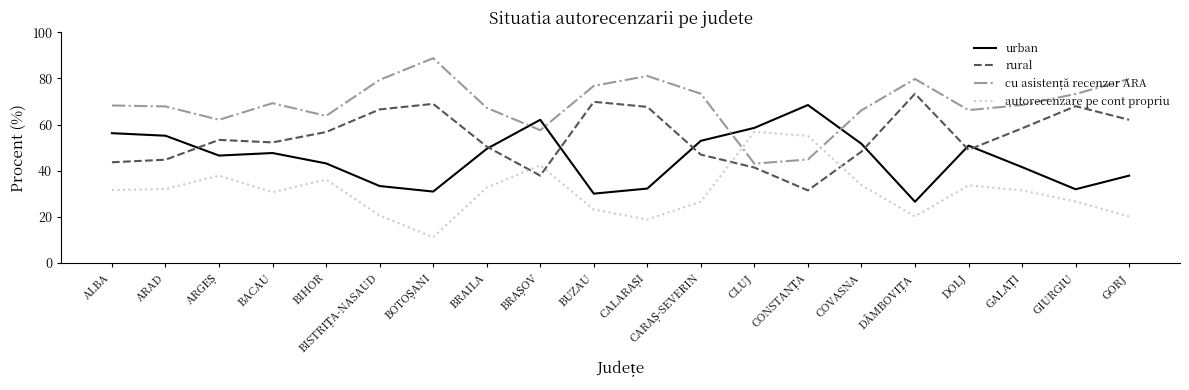

How many intersections are there between rural and autorecenzare pe cont propriu?

4